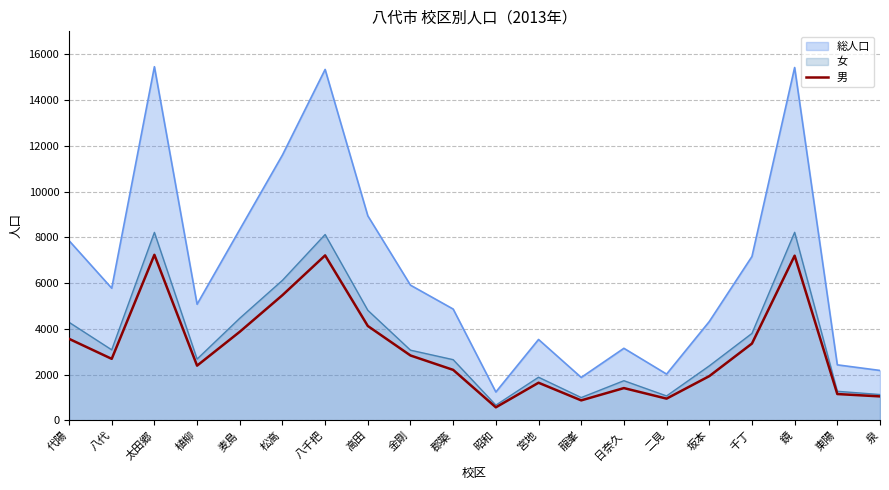

How many interior local valleys (lower than both neighbors) does the data have?

5